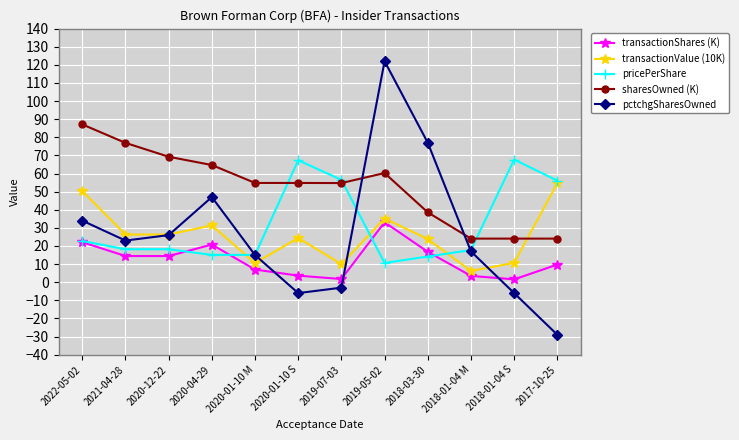

True or false: sharesOwned (K) has a value of 64.7 at 2020-04-29.

True